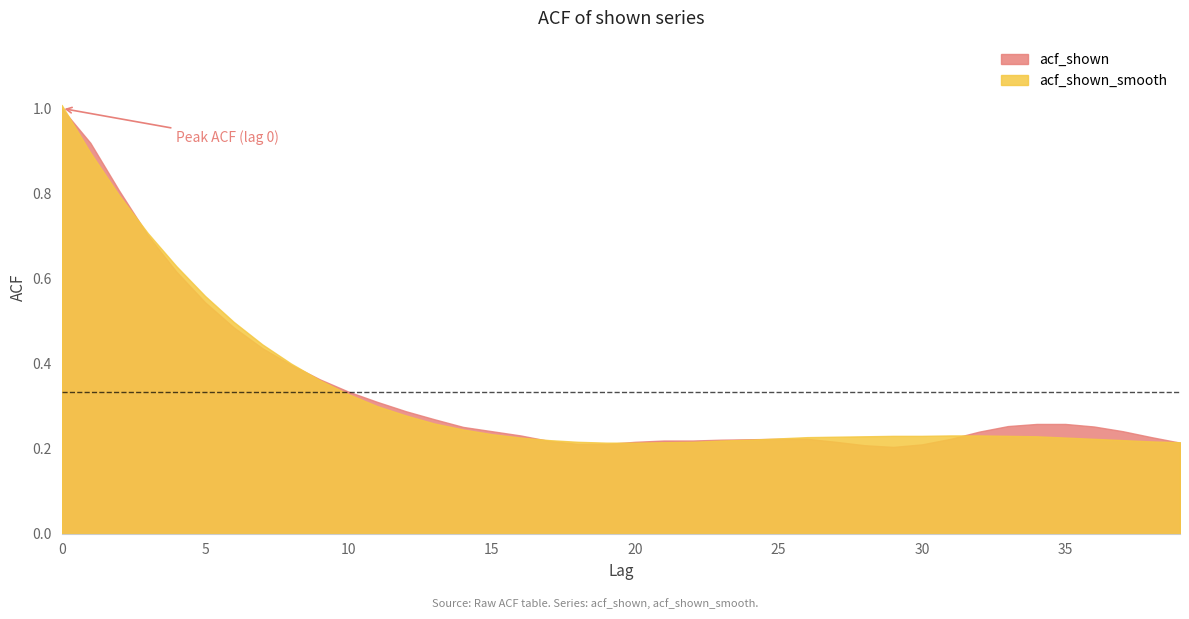

At how many categories does at least one series exceed 0?

40